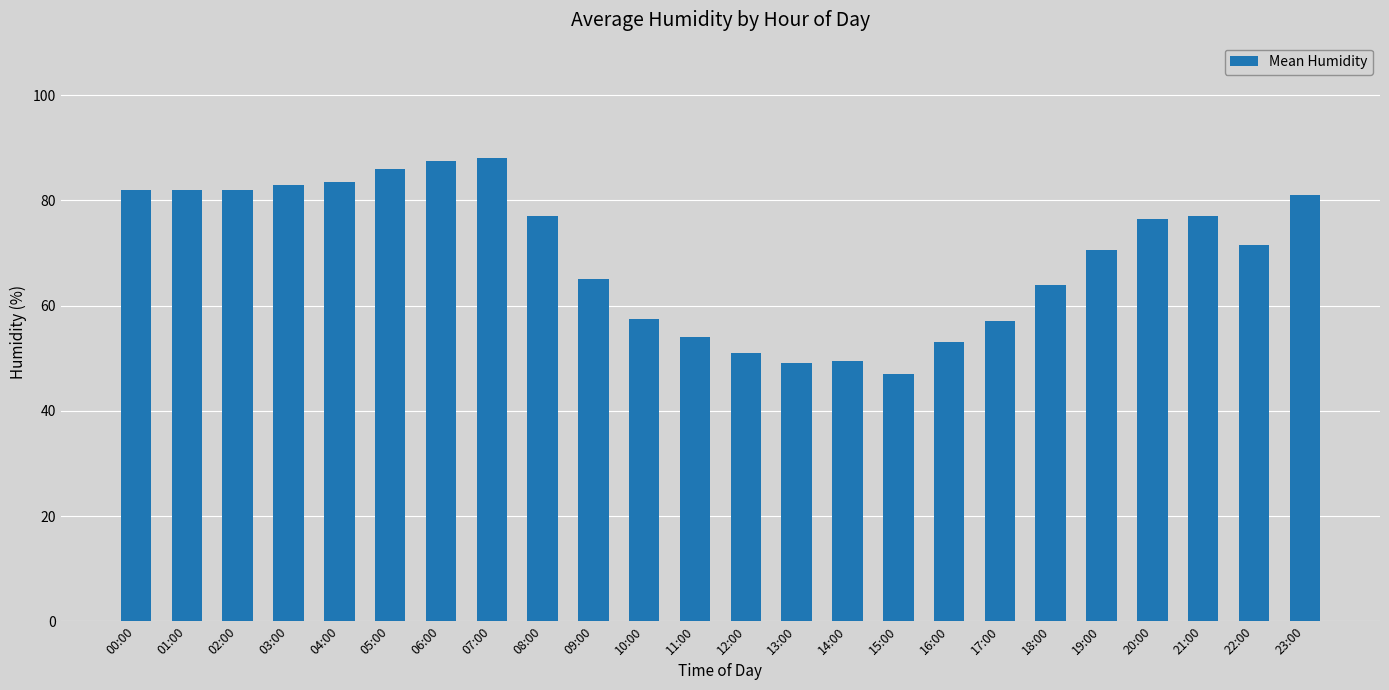

The value at 22:00 is 71.5. True or false?

True